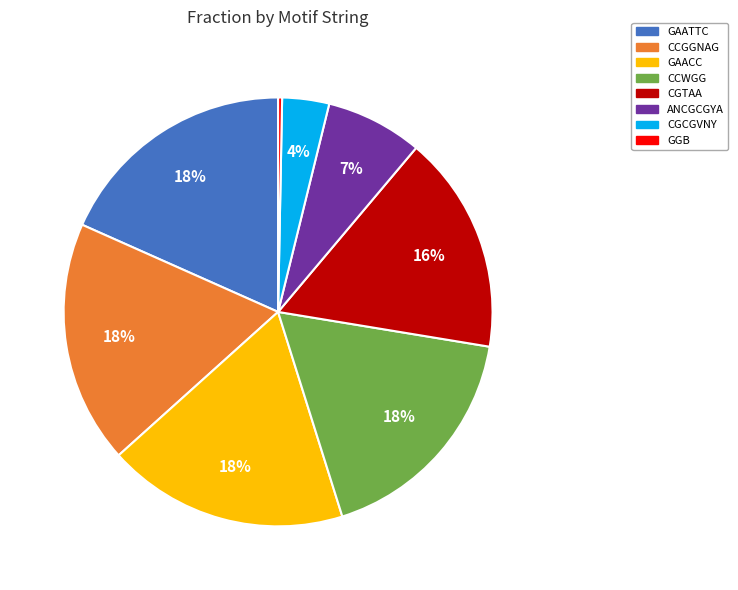

Is there any slice that represents more than half of the pie?

No